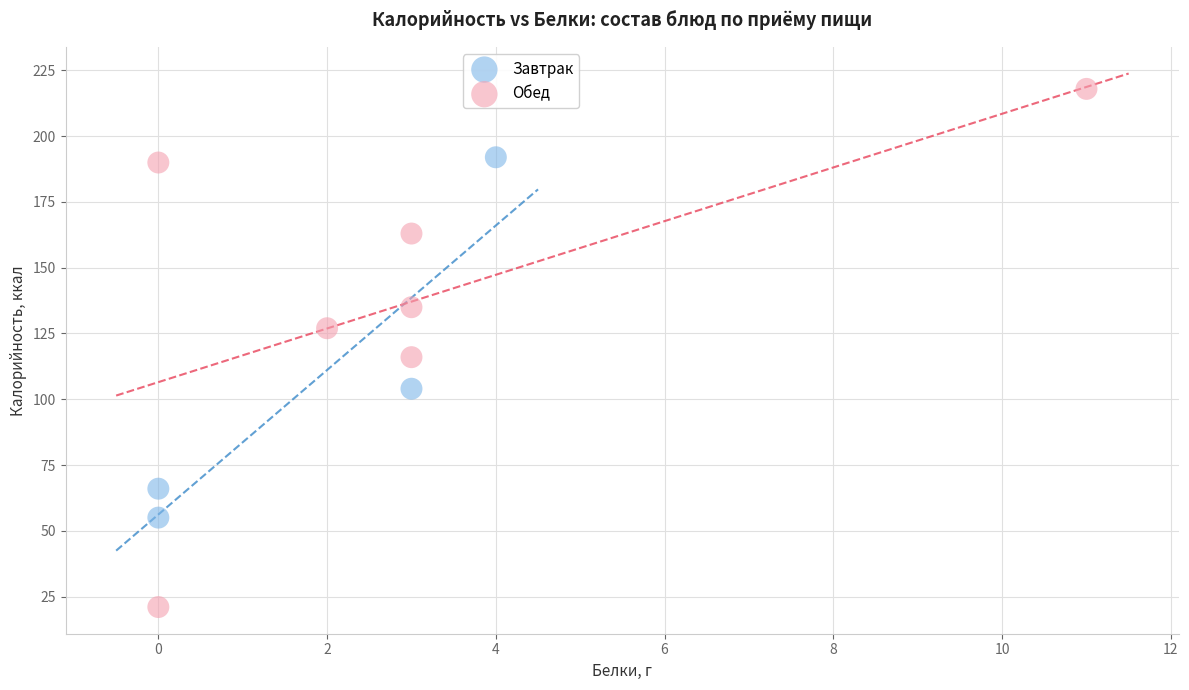

Which series reaches the maximum Y coordinate?

Обед